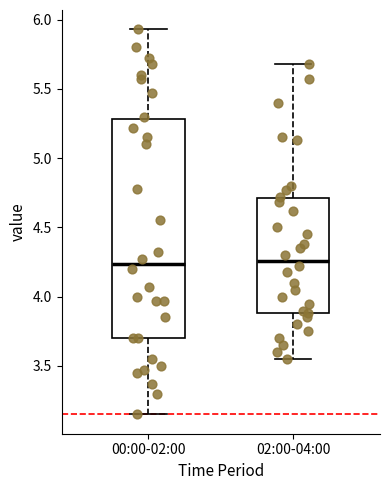

Where does the upper whisker of the box for 00:00-02:00 end on the y-axis? The values are not printed on the chart, so give them approximately, as read against the axis.

5.95